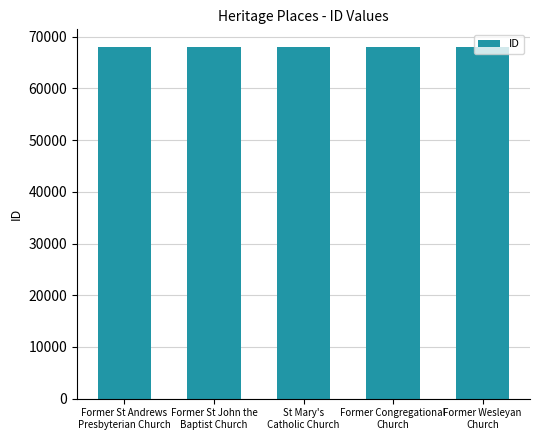

What is the maximum value shown in the chart?

68008